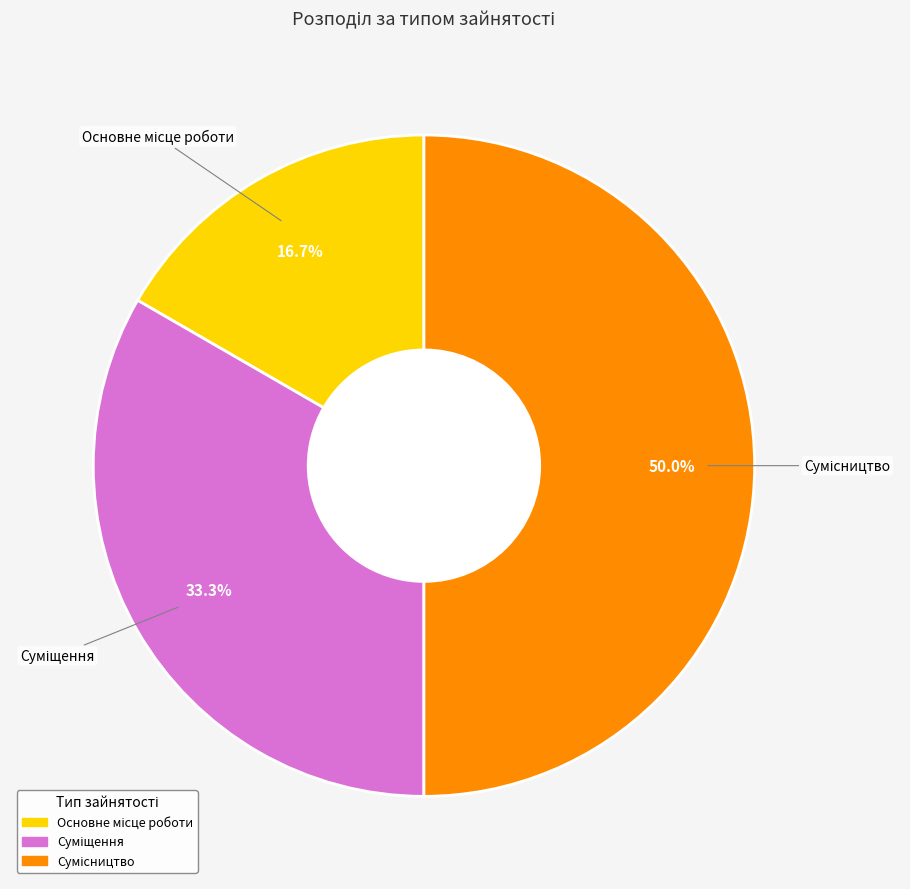

How many segments does this pie chart have?

3